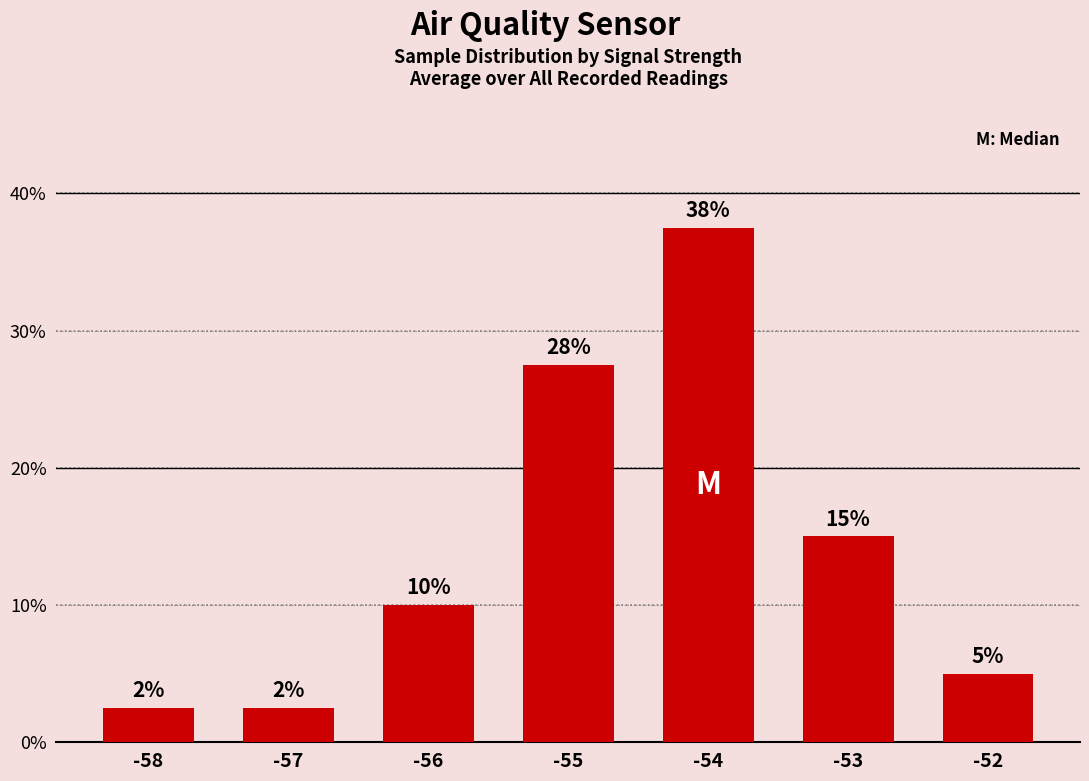

What is the sum of all values?

100.0